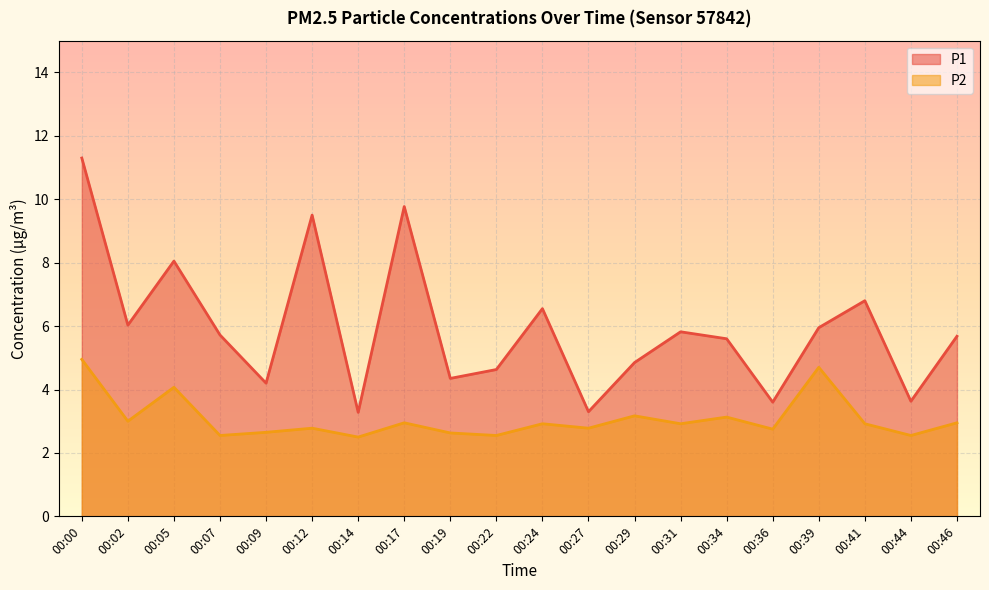

Which series has the largest range (max minus min)?

P1